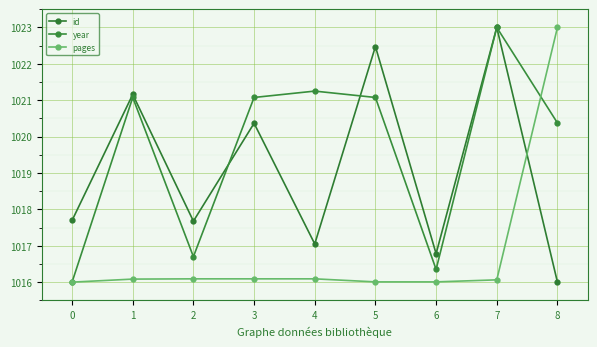

True or false: pages and id cross at least once.

True